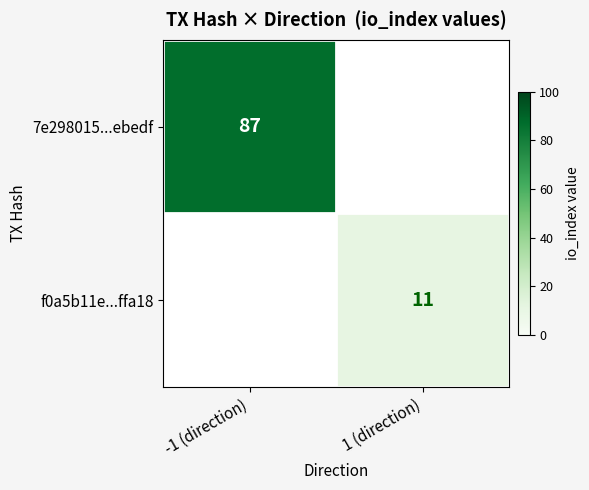

The 7e298015...ebedf series shows 33 at -1 (direction). True or false?

False